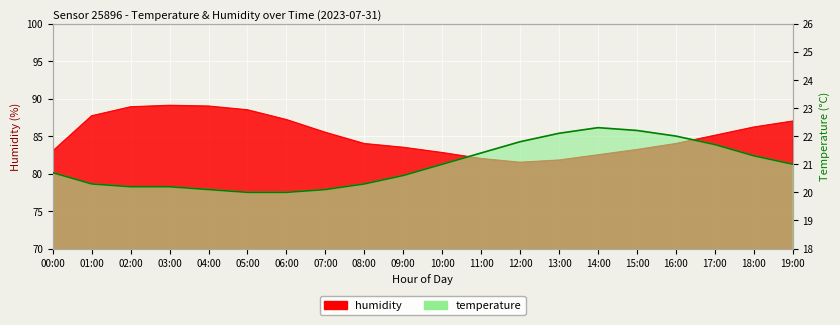

What is the lowest value of the temperature series?

20.0